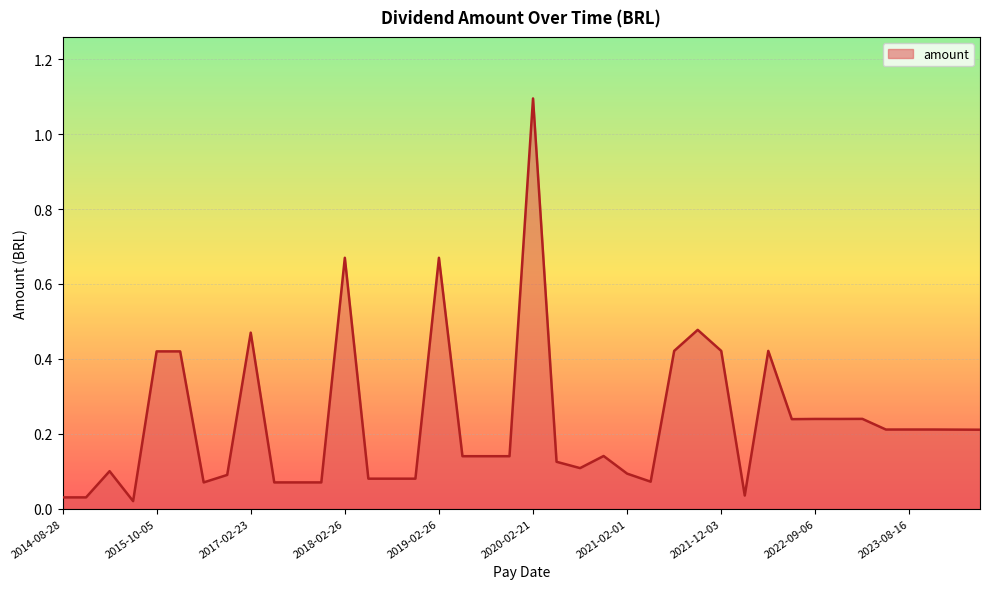

What is the maximum value shown in the chart?

1.1